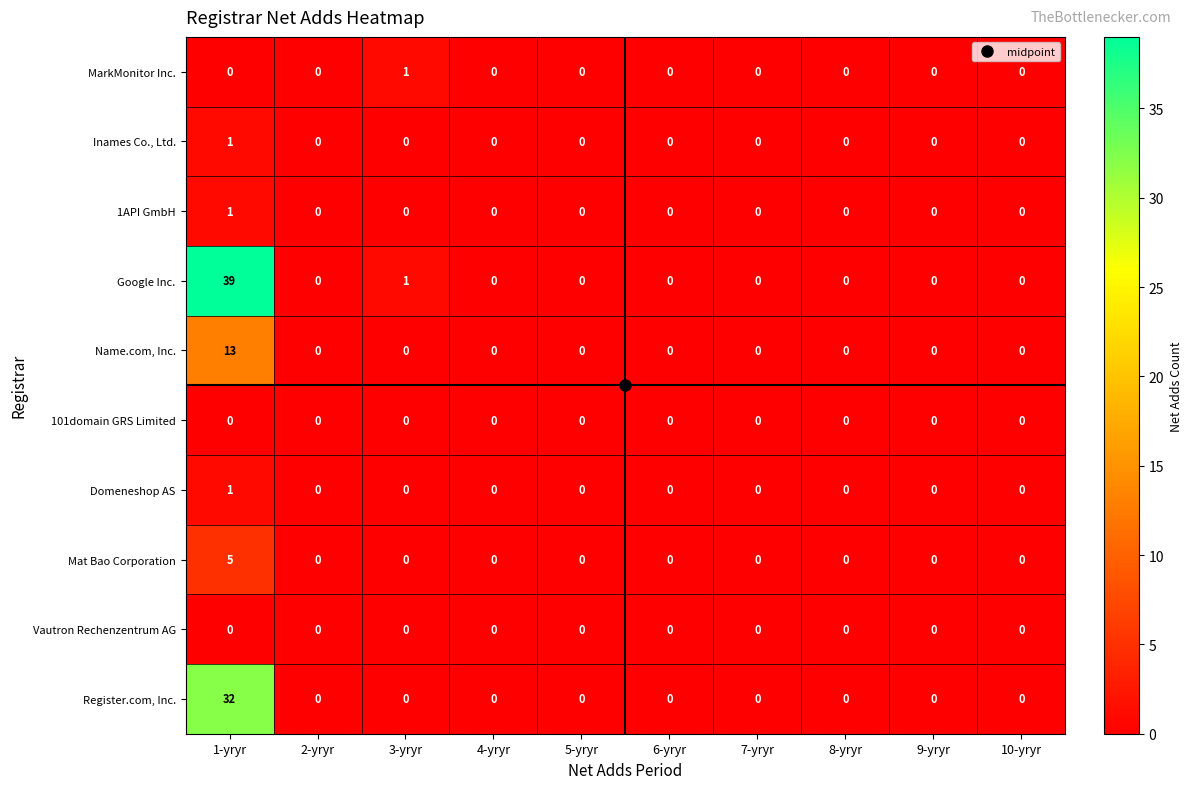

What is the maximum value shown in the chart?

39